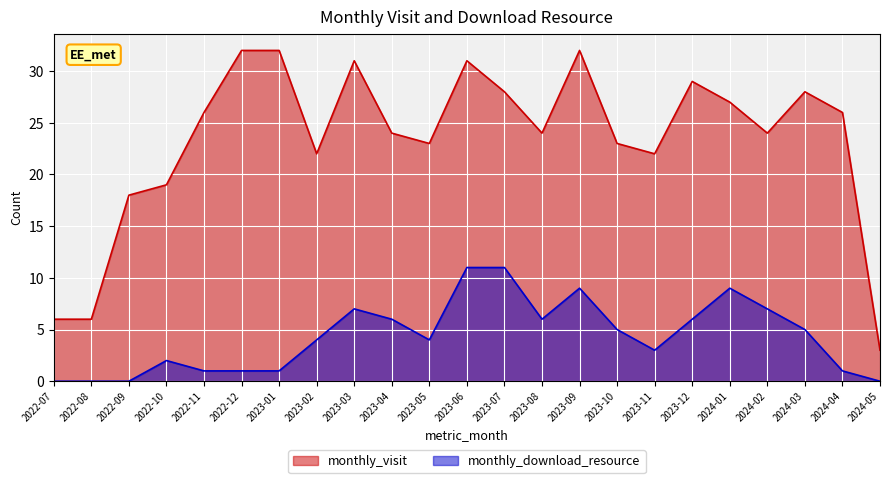

Does the chart display data point markers on the line(s)?

No